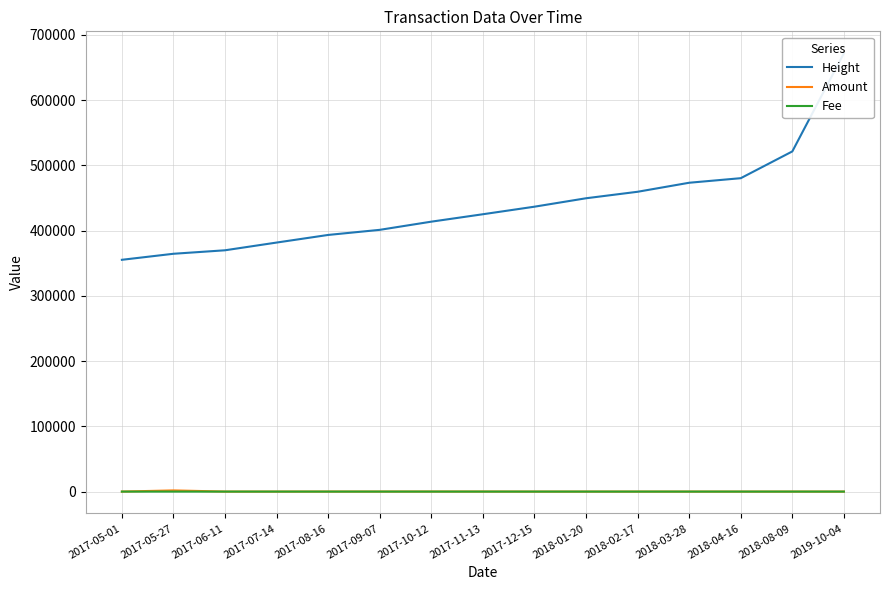

Reading left to right, transcribe all the data shown in this chart.

Height: 2017-05-01=355234.0	2017-05-27=364476.0	2017-06-11=369823.0	2017-07-14=381658.0	2017-08-16=393335.0	2017-09-07=401149.0	2017-10-12=413685.0	2017-11-13=425057.0	2017-12-15=436633.0	2018-01-20=449546.0	2018-02-17=459503.0	2018-03-28=473331.0	2018-04-16=480319.0	2018-08-09=521352.0	2019-10-04=671802.0
Amount: 2017-05-01=0.0	2017-05-27=1807.2	2017-06-11=18.6	2017-07-14=9.6	2017-08-16=61.8	2017-09-07=61.4	2017-10-12=93.5	2017-11-13=74.4	2017-12-15=4.3	2018-01-20=14.0	2018-02-17=23.8	2018-03-28=15.7	2018-04-16=0.0	2018-08-09=19.1	2019-10-04=0.0
Fee: 2017-05-01=1.0	2017-05-27=1.0	2017-06-11=1.0	2017-07-14=1.0	2017-08-16=1.0	2017-09-07=1.0	2017-10-12=1.0	2017-11-13=1.0	2017-12-15=1.0	2018-01-20=1.0	2018-02-17=1.0	2018-03-28=1.0	2018-04-16=1.0	2018-08-09=1.0	2019-10-04=0.8